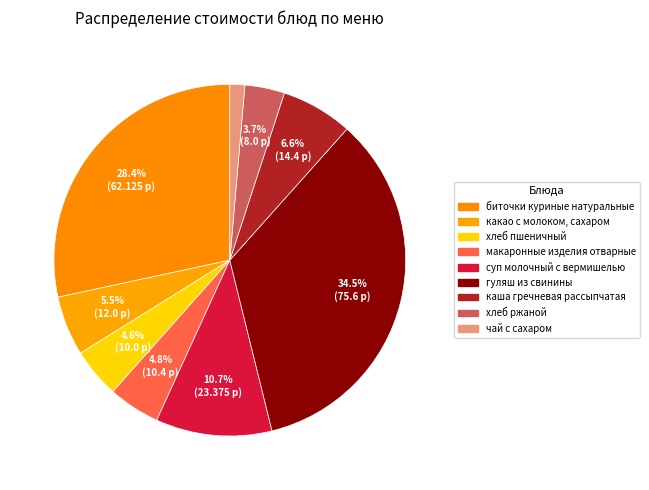

The гуляш из свинины slice represents 29% of the pie. True or false?

False